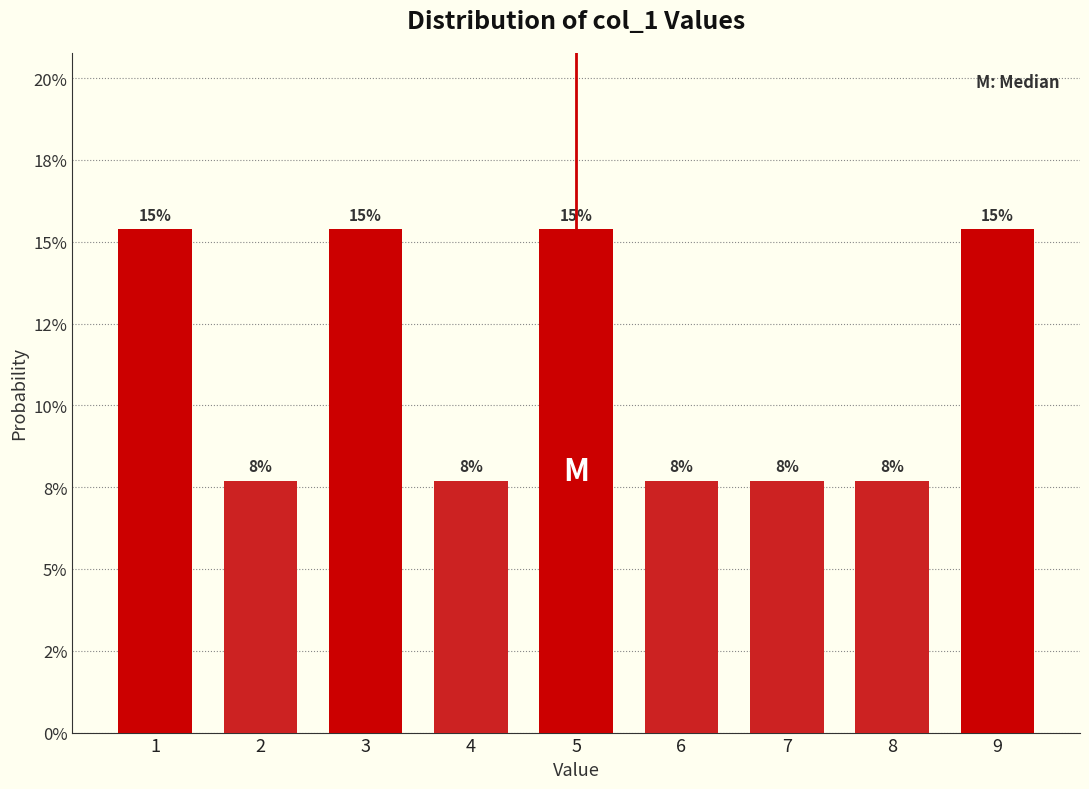

Does the chart contain any negative values?

No